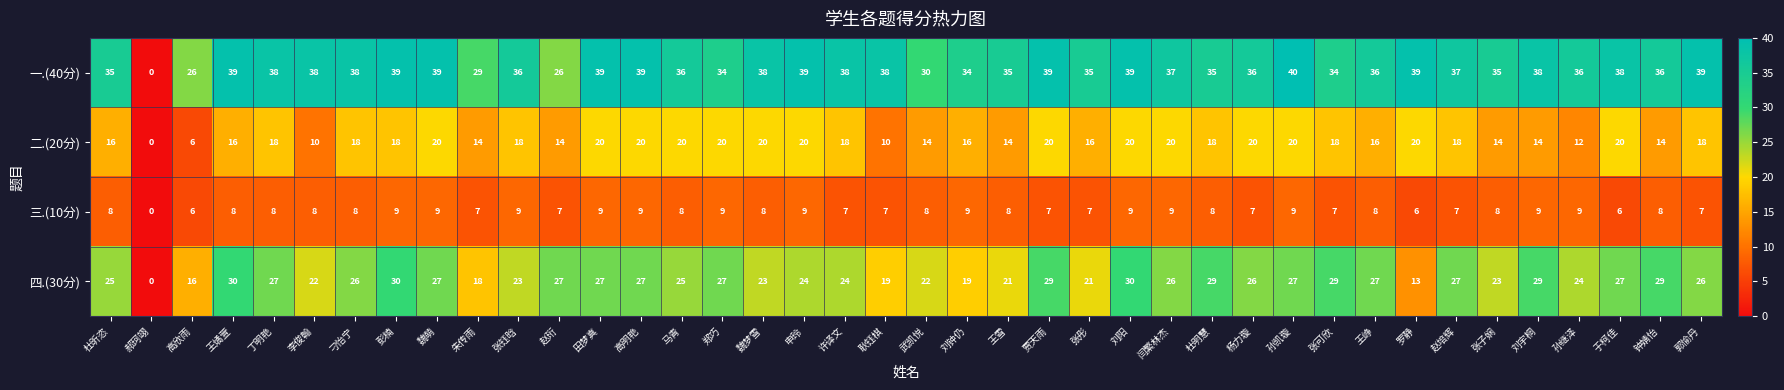

Which series has the largest range (max minus min)?

一.(40分)